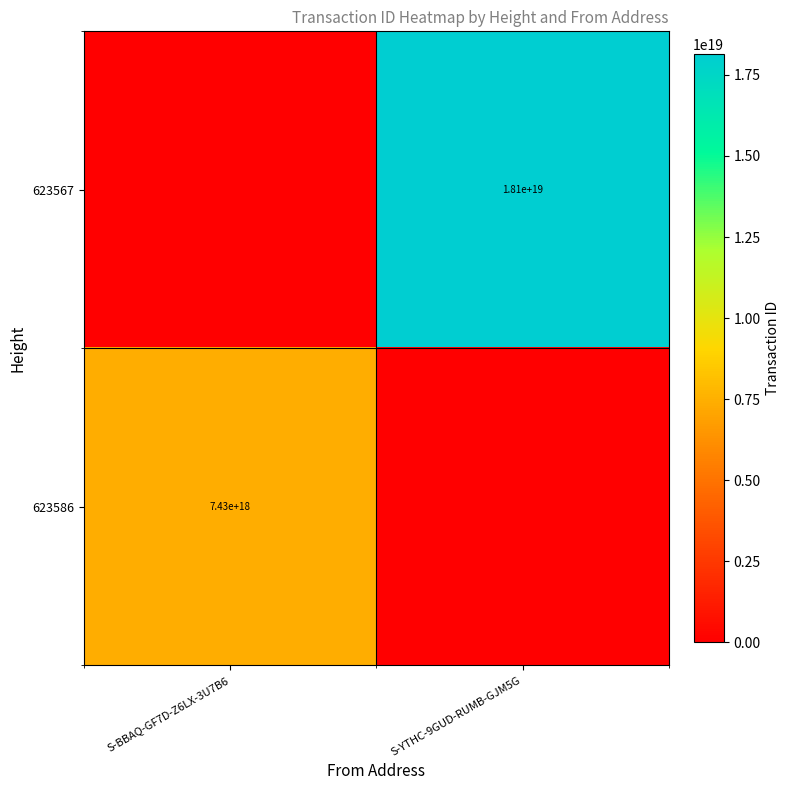

True or false: 623586 has a value of 7430000000000000000 at S-BBAQ-GF7D-Z6LX-3U7B6.

True